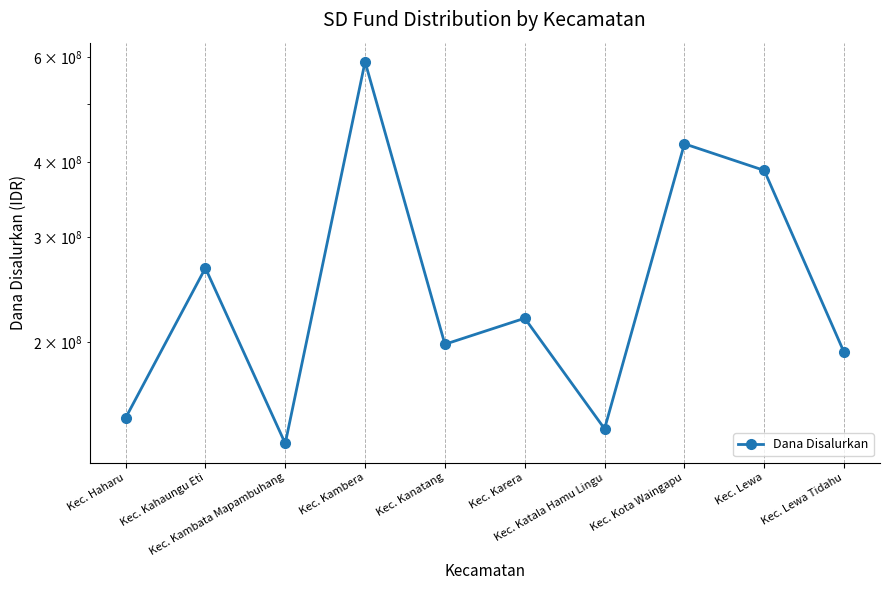

The value at Kec. Kambera is 589050000. True or false?

True